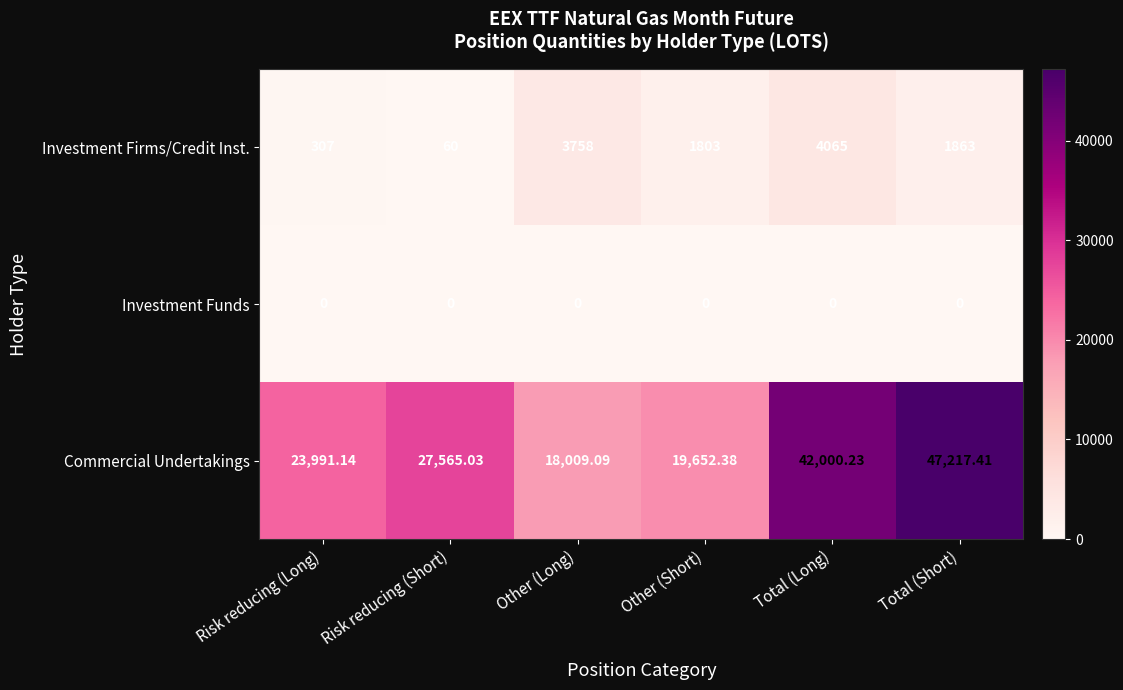

Rank the series at Total (Short) from lowest to highest value.

Investment Funds, Investment Firms/Credit Inst., Commercial Undertakings